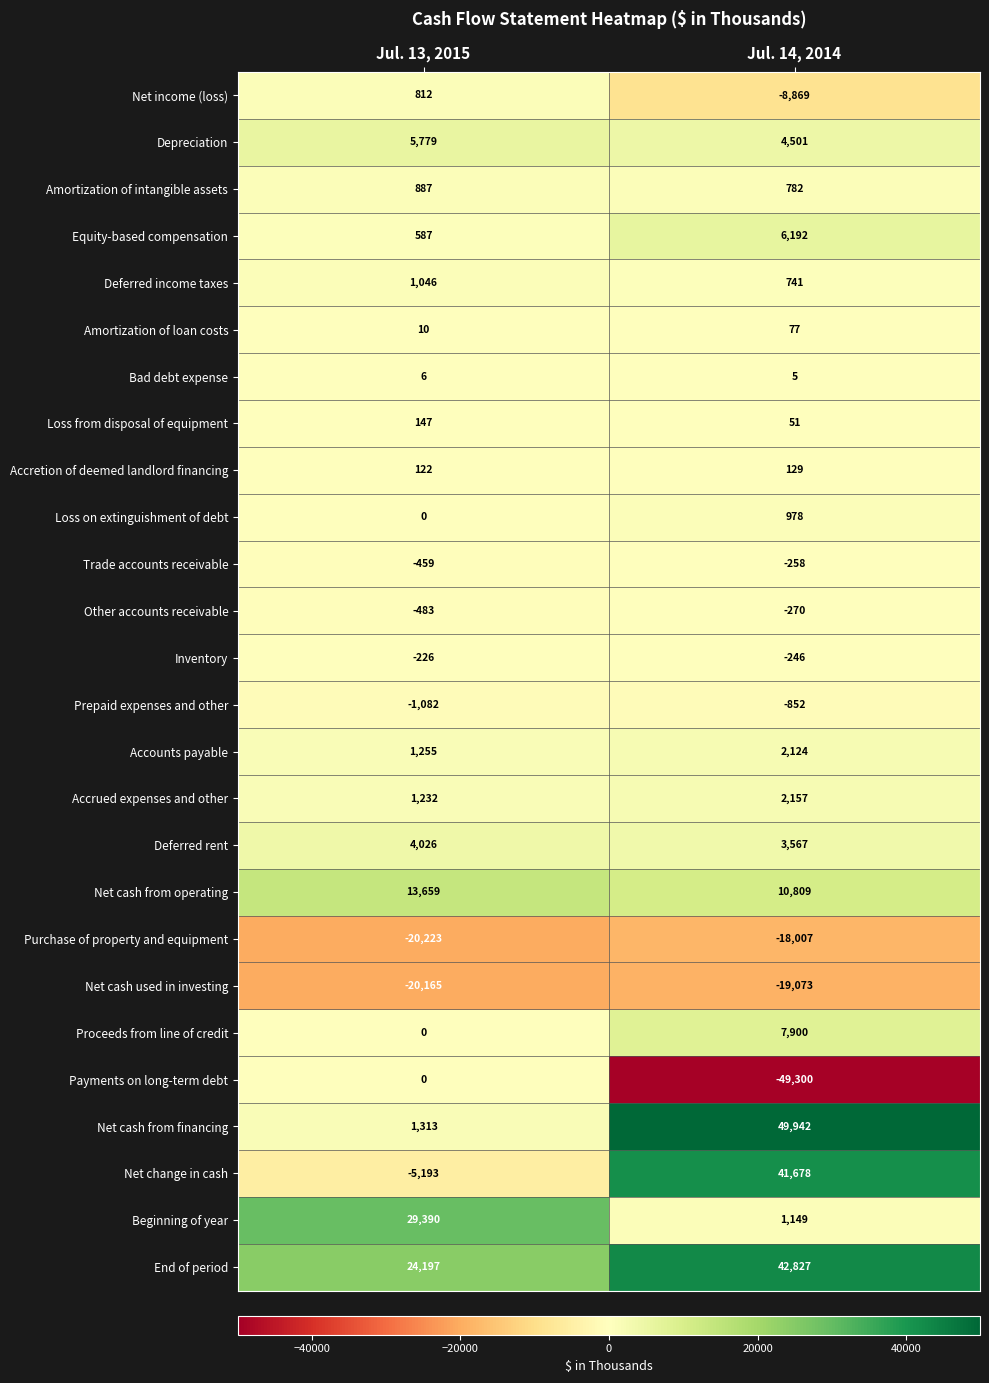

List the series in order of their peak value, highest first.

Net cash from financing, End of period, Net change in cash, Beginning of year, Net cash from operating, Proceeds from line of credit, Equity-based compensation, Depreciation, Deferred rent, Accrued expenses and other, Accounts payable, Deferred income taxes, Loss on extinguishment of debt, Amortization of intangible assets, Net income (loss), Loss from disposal of equipment, Accretion of deemed landlord financing, Amortization of loan costs, Bad debt expense, Payments on long-term debt, Inventory, Trade accounts receivable, Other accounts receivable, Prepaid expenses and other, Purchase of property and equipment, Net cash used in investing